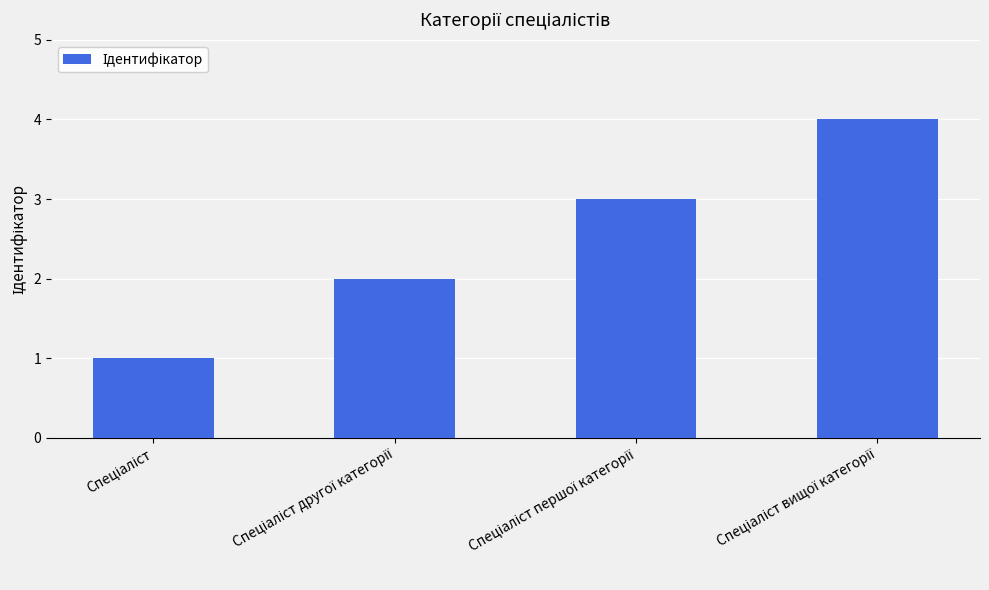

What is the sum of all values?

10